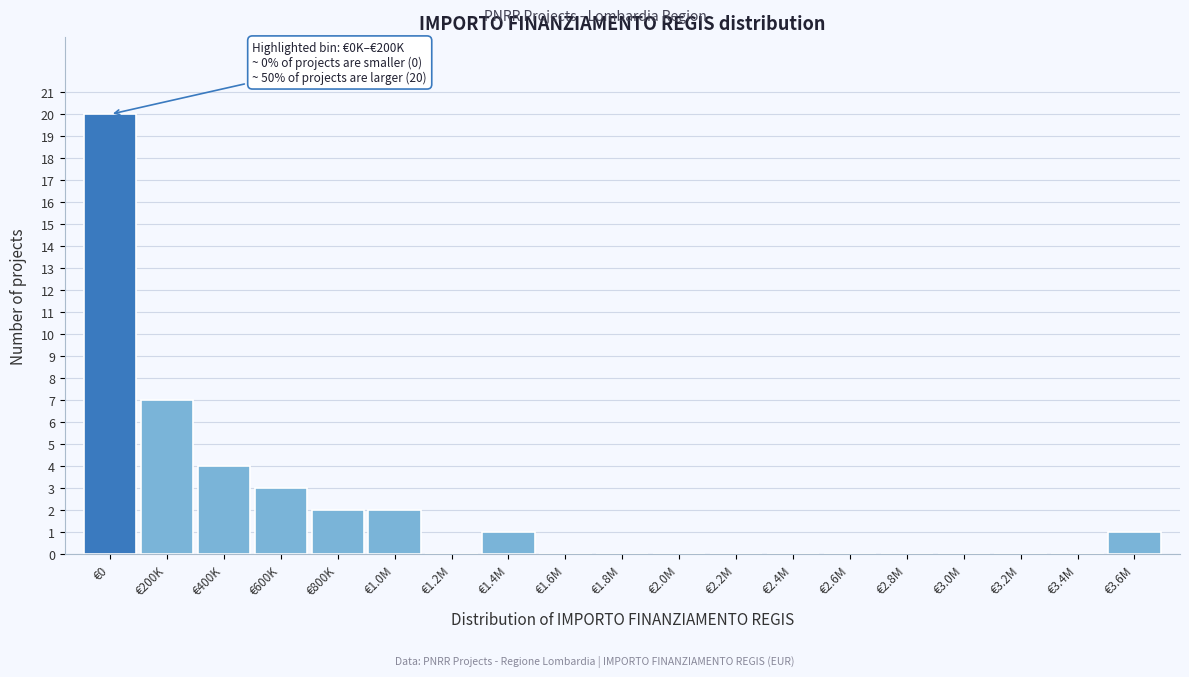

Reading right to left, what are all the values shown in this chart?

€3.6M=1	€3.4M=0	€3.2M=0	€3.0M=0	€2.8M=0	€2.6M=0	€2.4M=0	€2.2M=0	€2.0M=0	€1.8M=0	€1.6M=0	€1.4M=1	€1.2M=0	€1.0M=2	€800K=2	€600K=3	€400K=4	€200K=7	€0=20